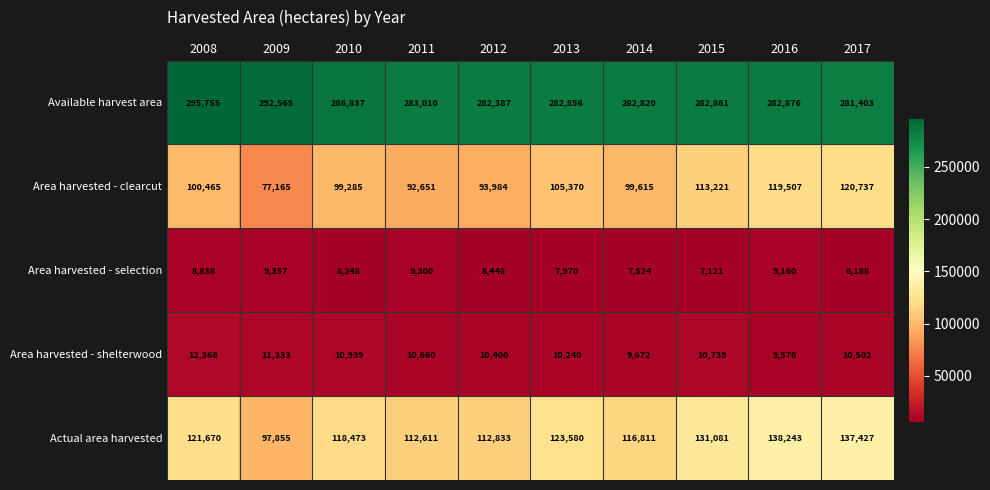

What is the sum of all Area harvested - clearcut values?

1022000